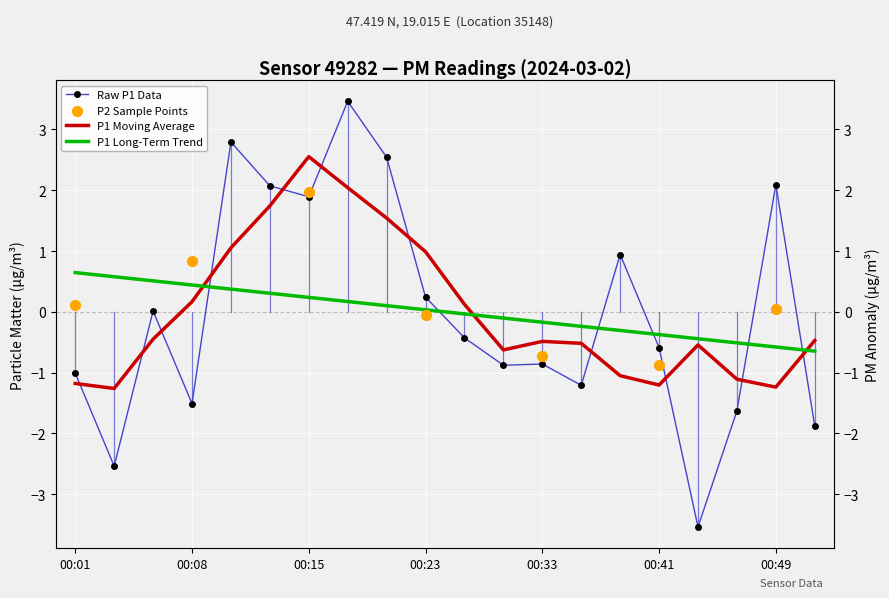

What is the ratio of the value at 00:18 to the value at 00:15?

1.8